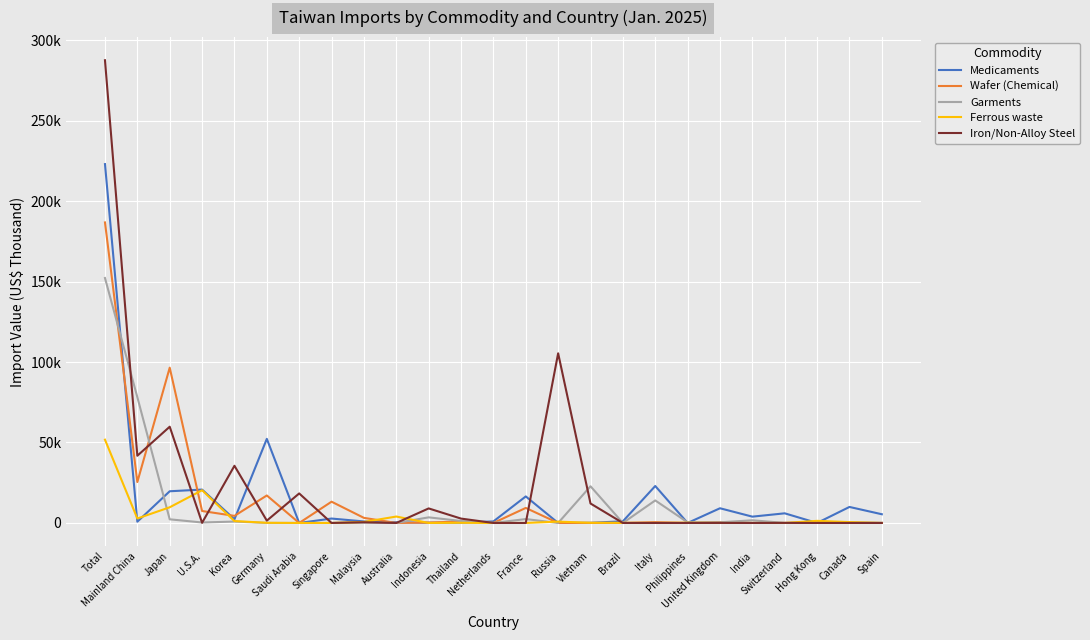

In Iron/Non-Alloy Steel, how many points are higher than both neighbors (excluding endpoints)?

9